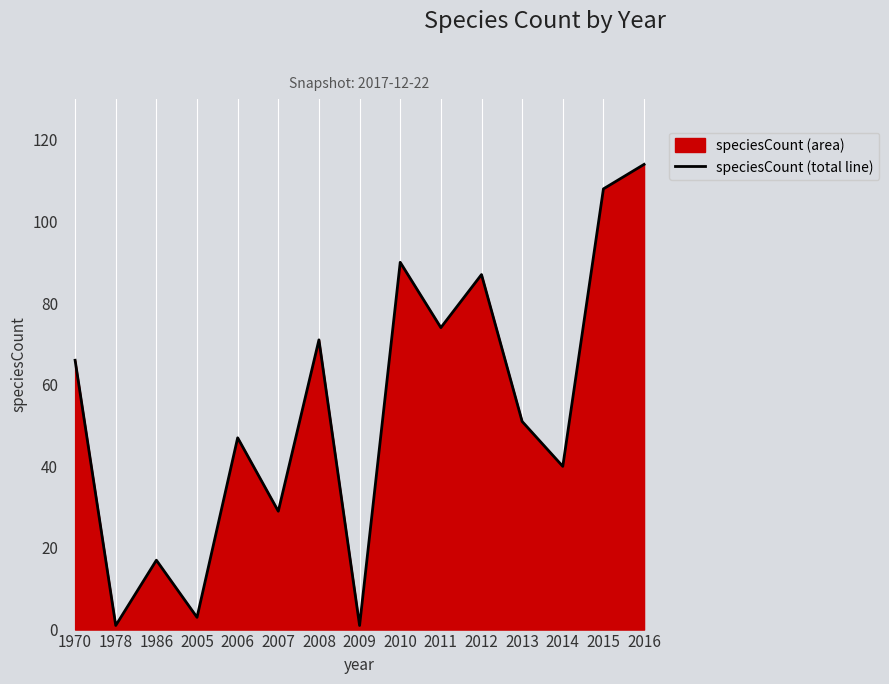

What is the value of the 6th point from the left?

29